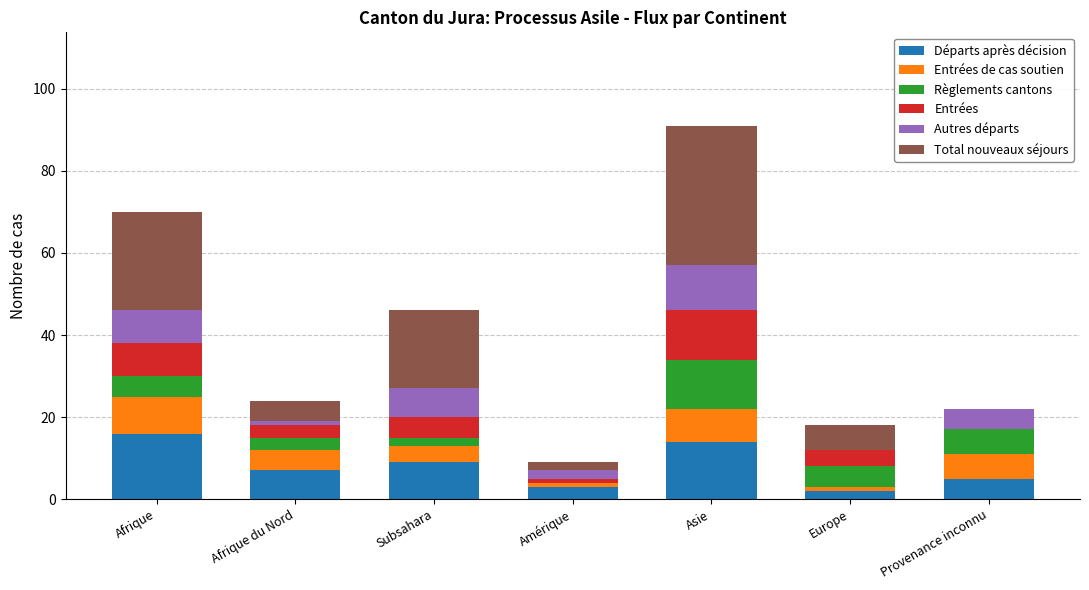

At which category is the sum across all series the highest?

Asie